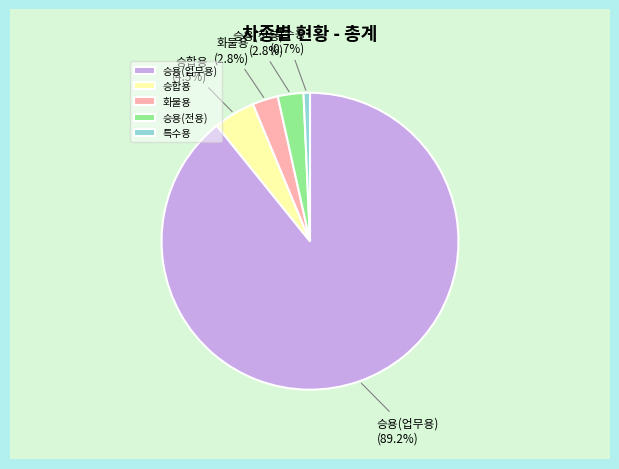

What is the total percentage of 승합용 and 승용(업무용)?

93.7%